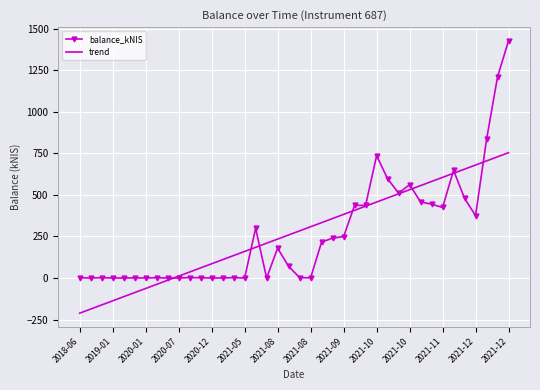

List the series in order of their peak value, highest first.

balance_kNIS, trend